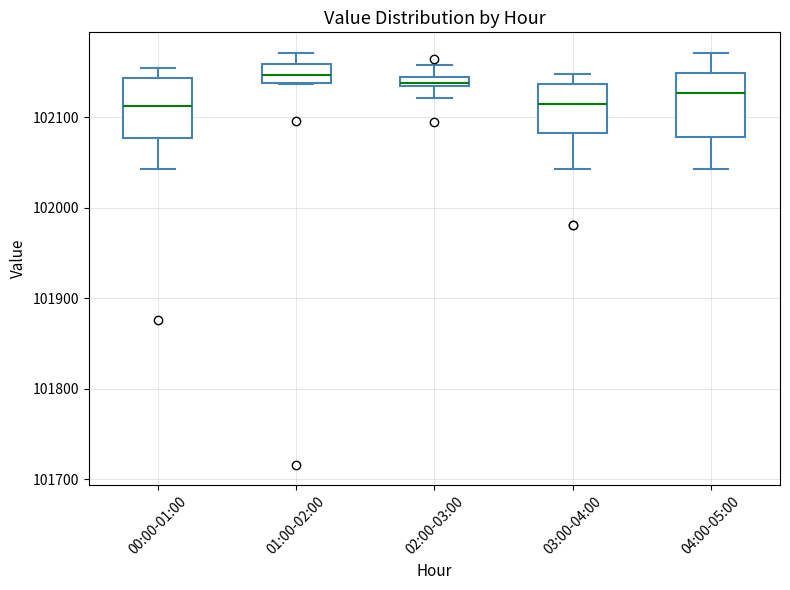

Where is the upper edge of the box for 02:00-03:00 on the y-axis? The values are not printed on the chart, so give them approximately, as read against the axis.

102140